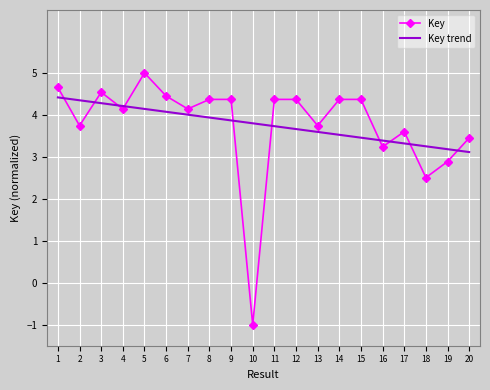

Is the value of Key trend at 17 greater than the value of Key at 9?

No